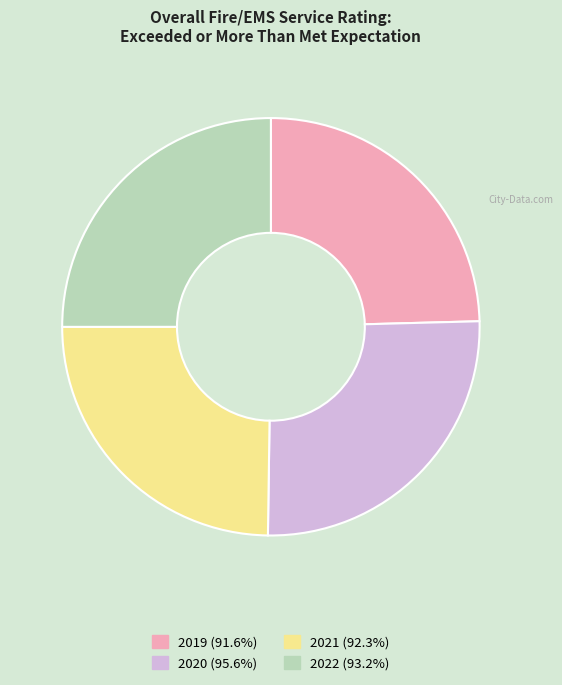

True or false: 2022 accounts for 25% of the total.

True